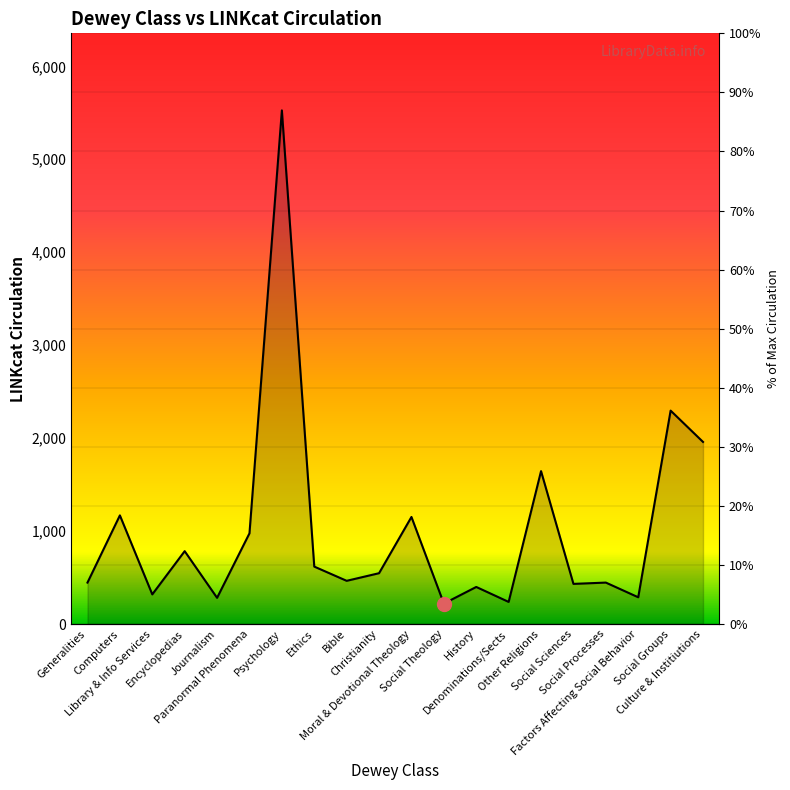

At which label is the value closest to 2873?

Social Groups